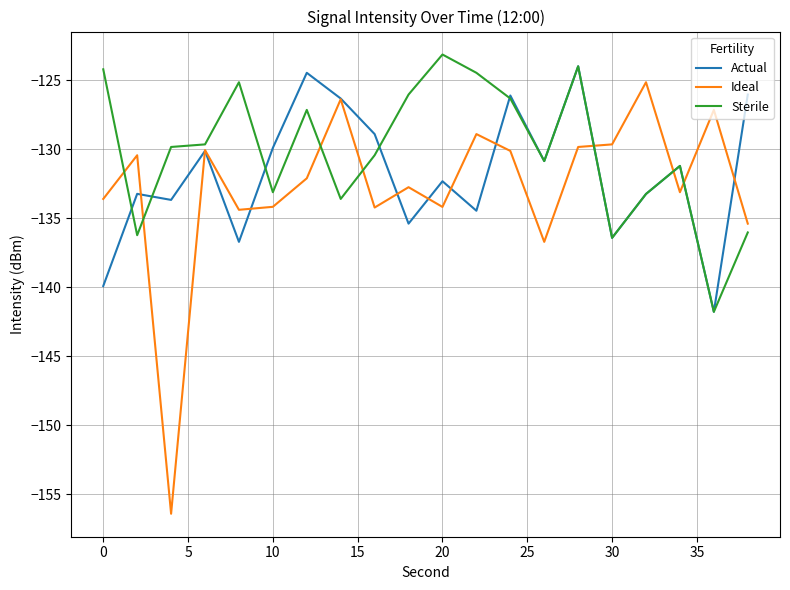

What is the minimum value for Actual?

-141.8